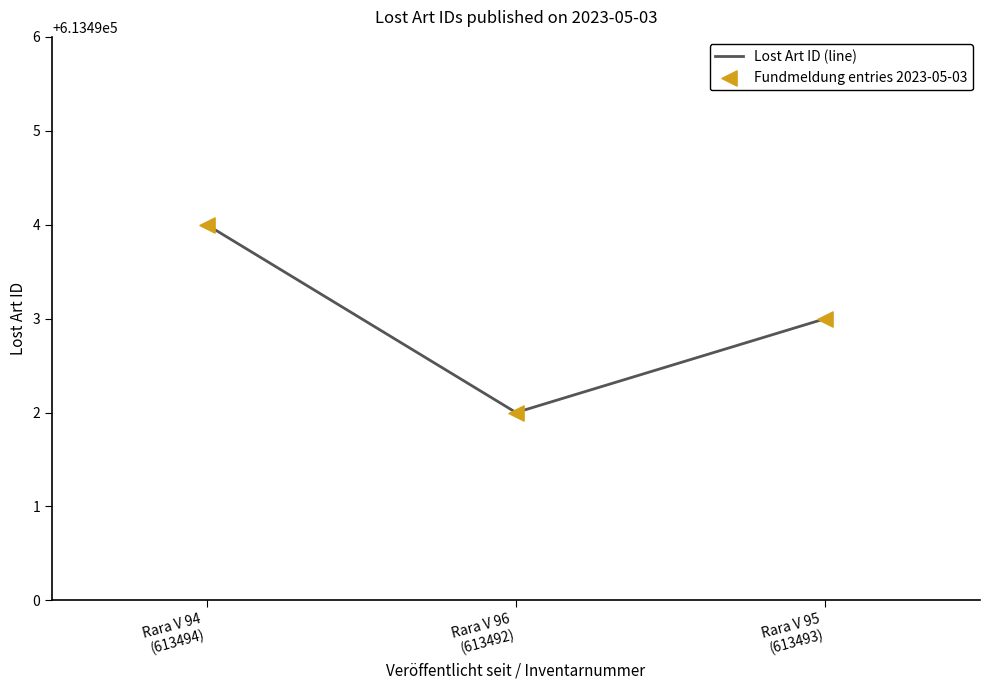

What is the minimum value shown in the chart?

613492